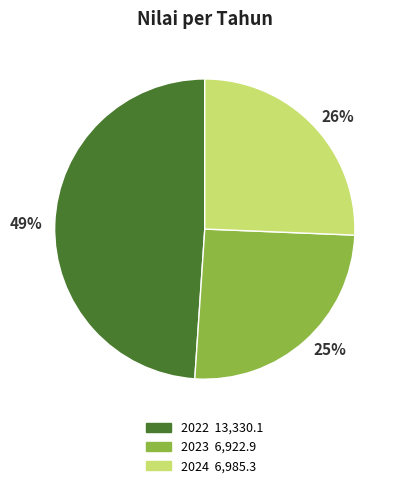

How many slices are in this pie chart?

3